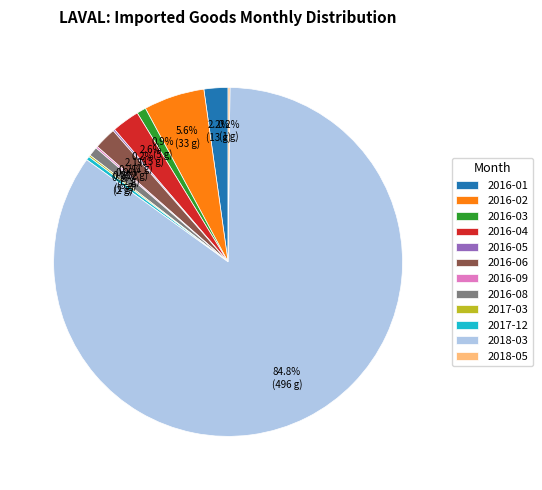

Which slice is the largest?

2018-03